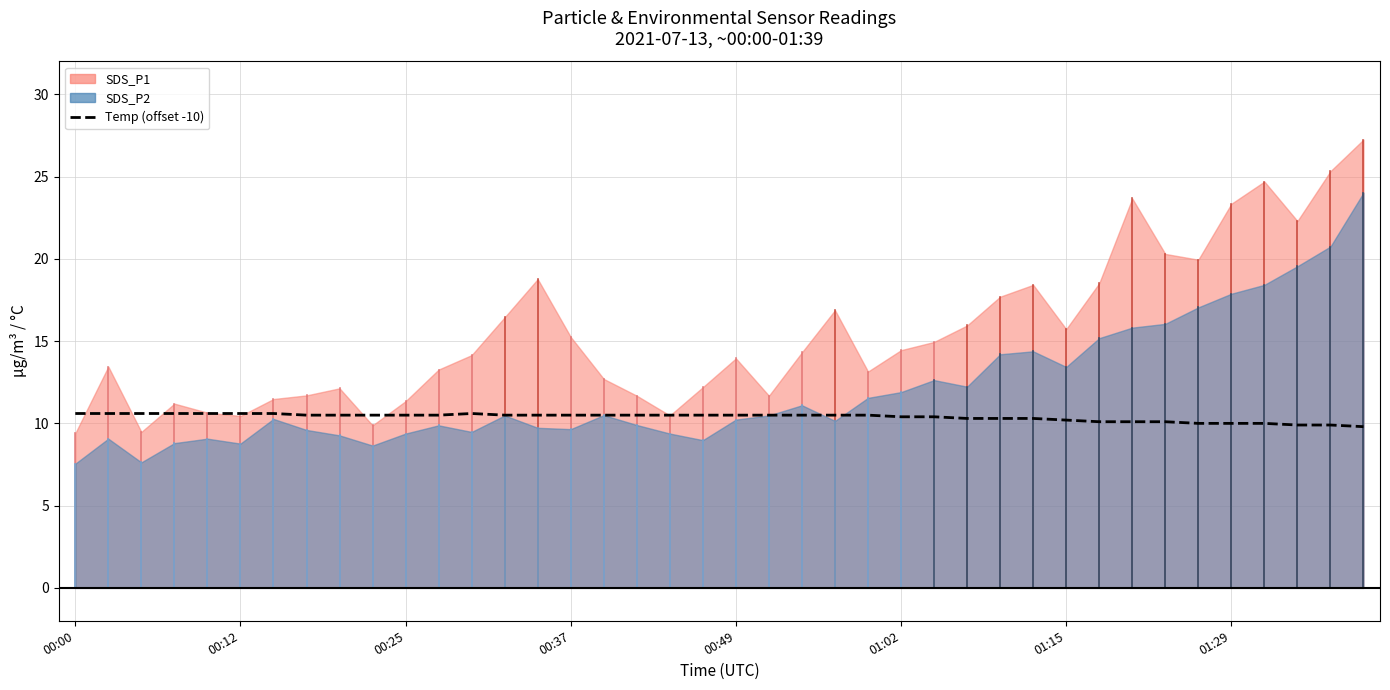

What is the label of the 3rd point from the right?

37